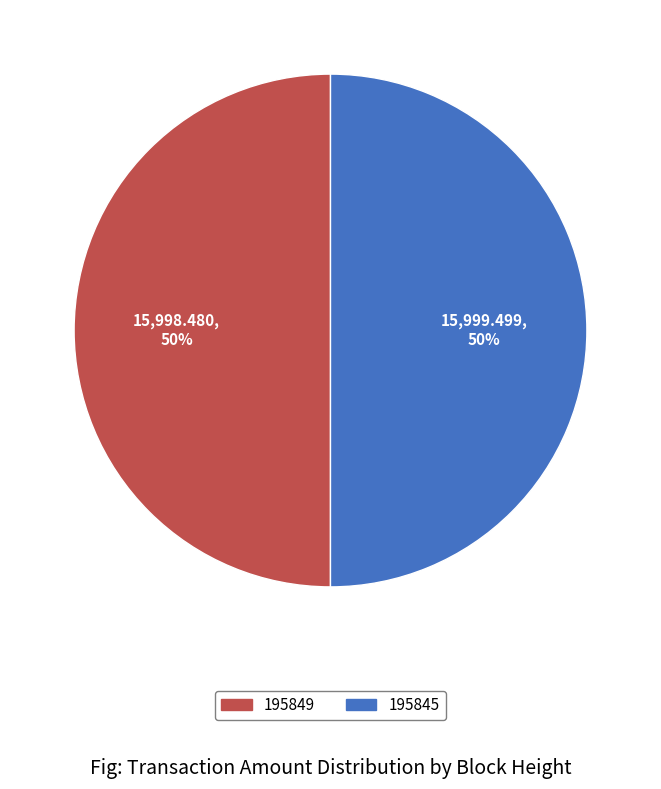

To the nearest percent, what percentage of the pie is 195845?

50%